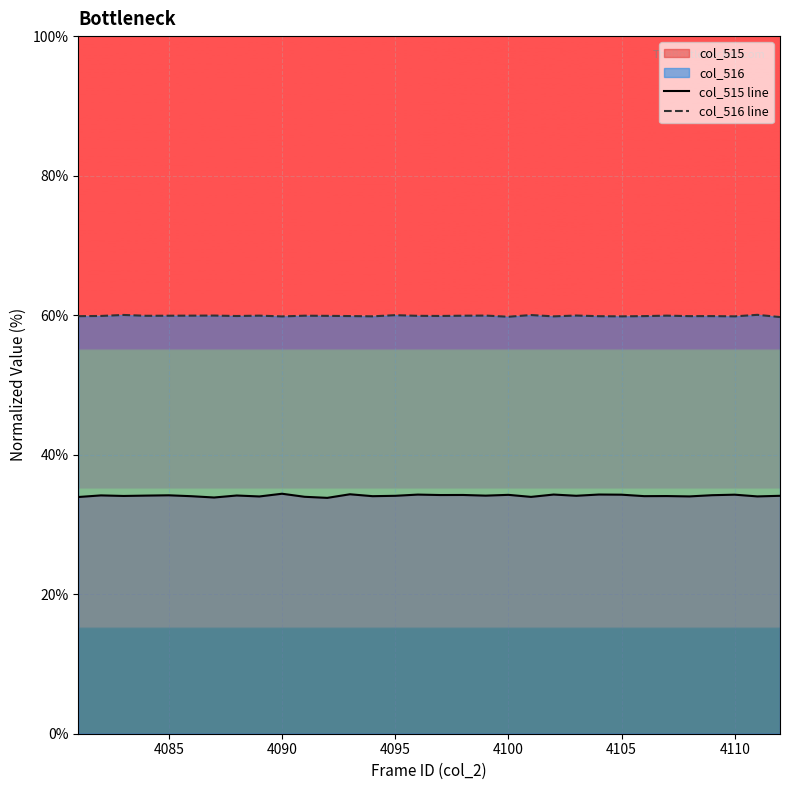

Which series has the largest total across all categories?

col_516 line